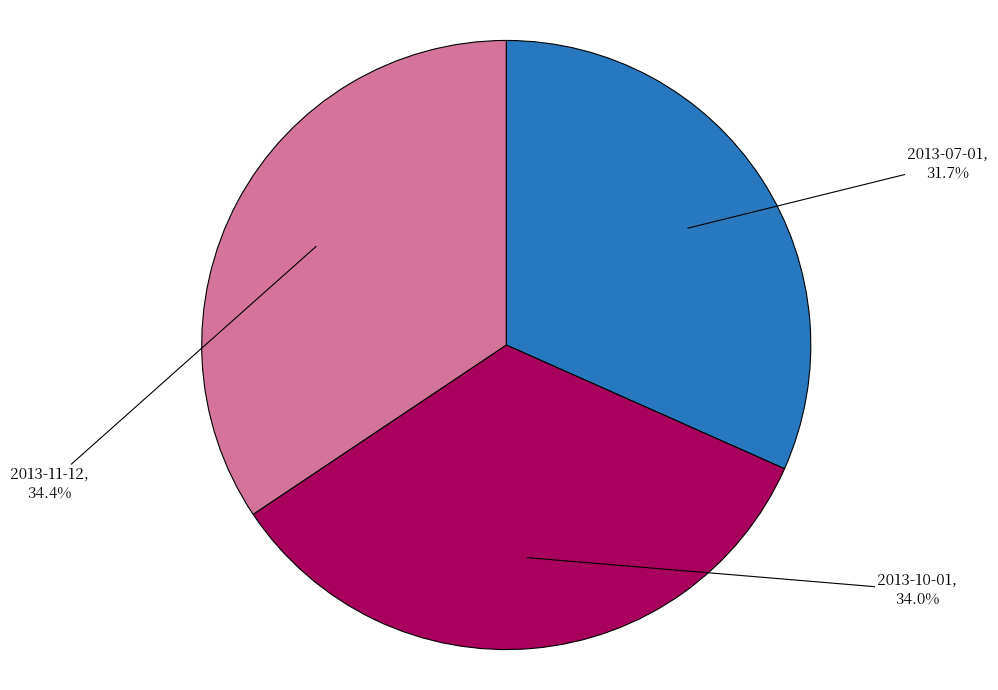

Combined, what portion of the pie is 2013-10-01 and 2013-11-12?

68.3%